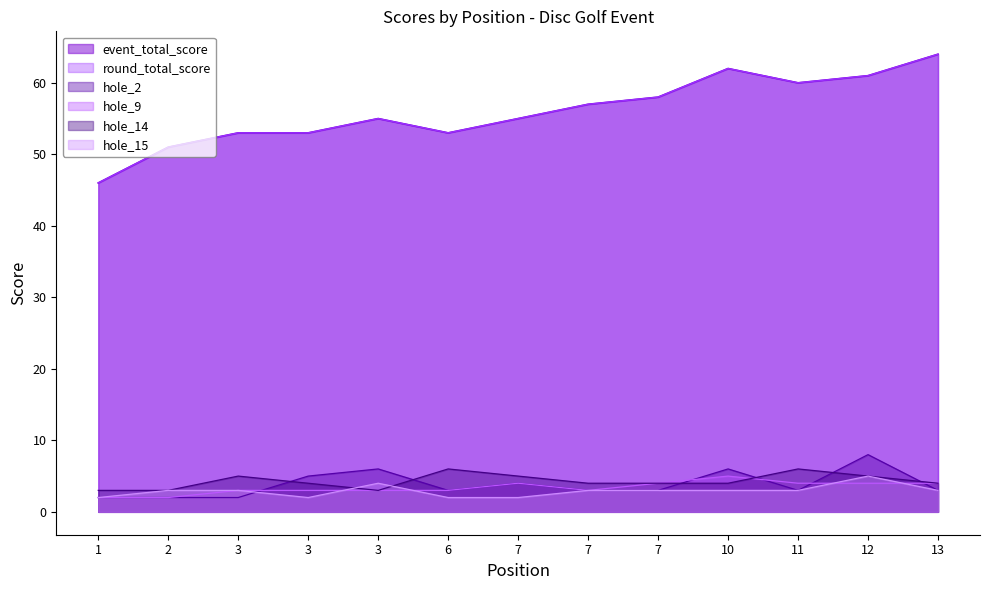

The hole_9 series shows 4 at 7. True or false?

True